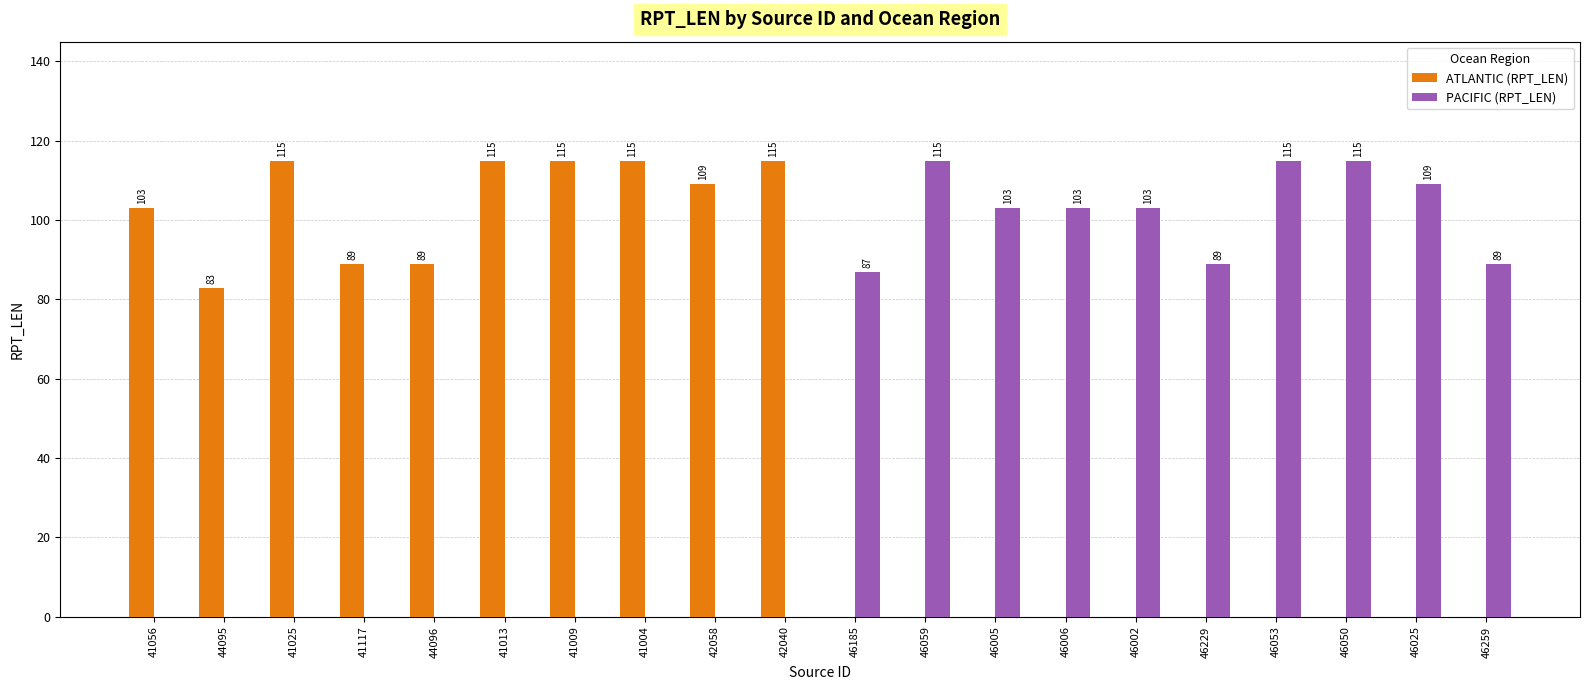

How many values in ATLANTIC (RPT_LEN) are above zero?

10